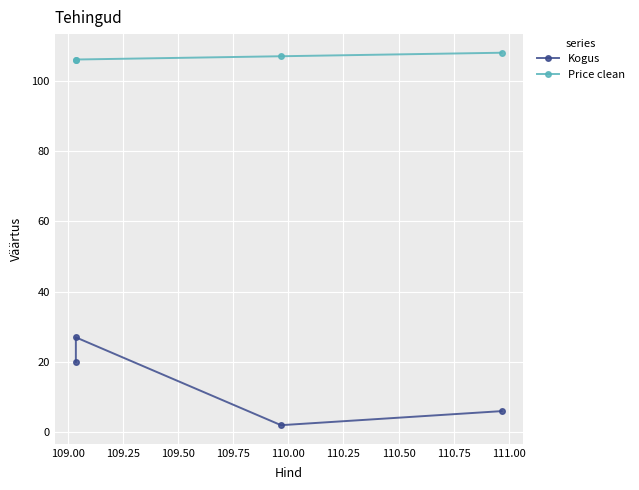

What are all the series names shown in the legend?

Kogus, Price clean